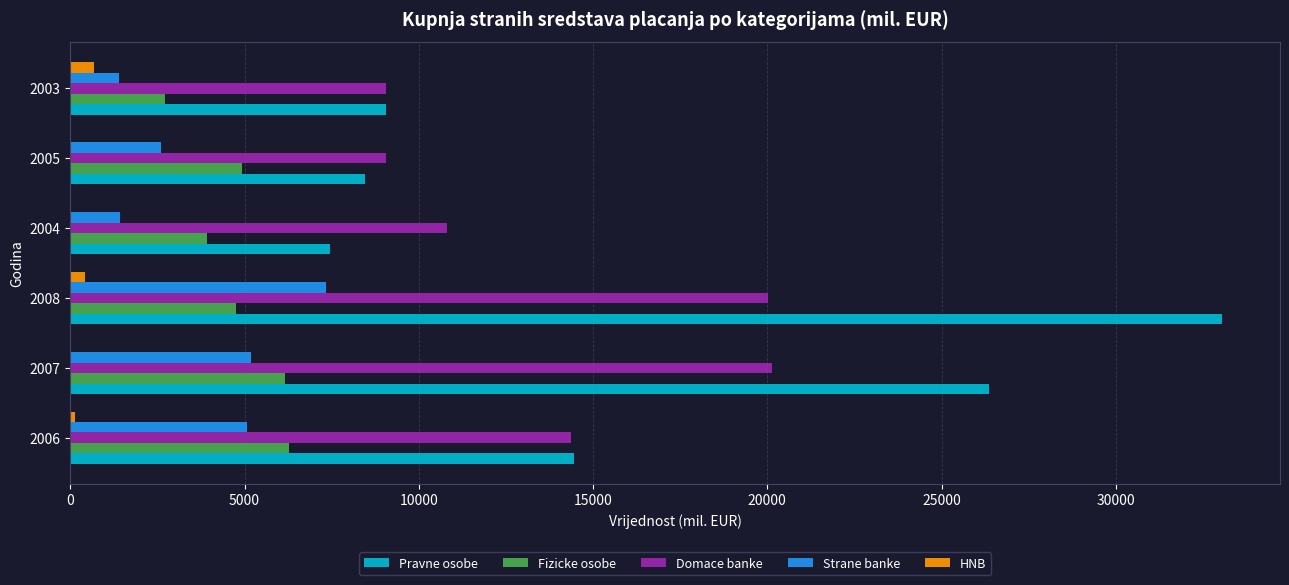

Which series has the largest range (max minus min)?

Pravne osobe